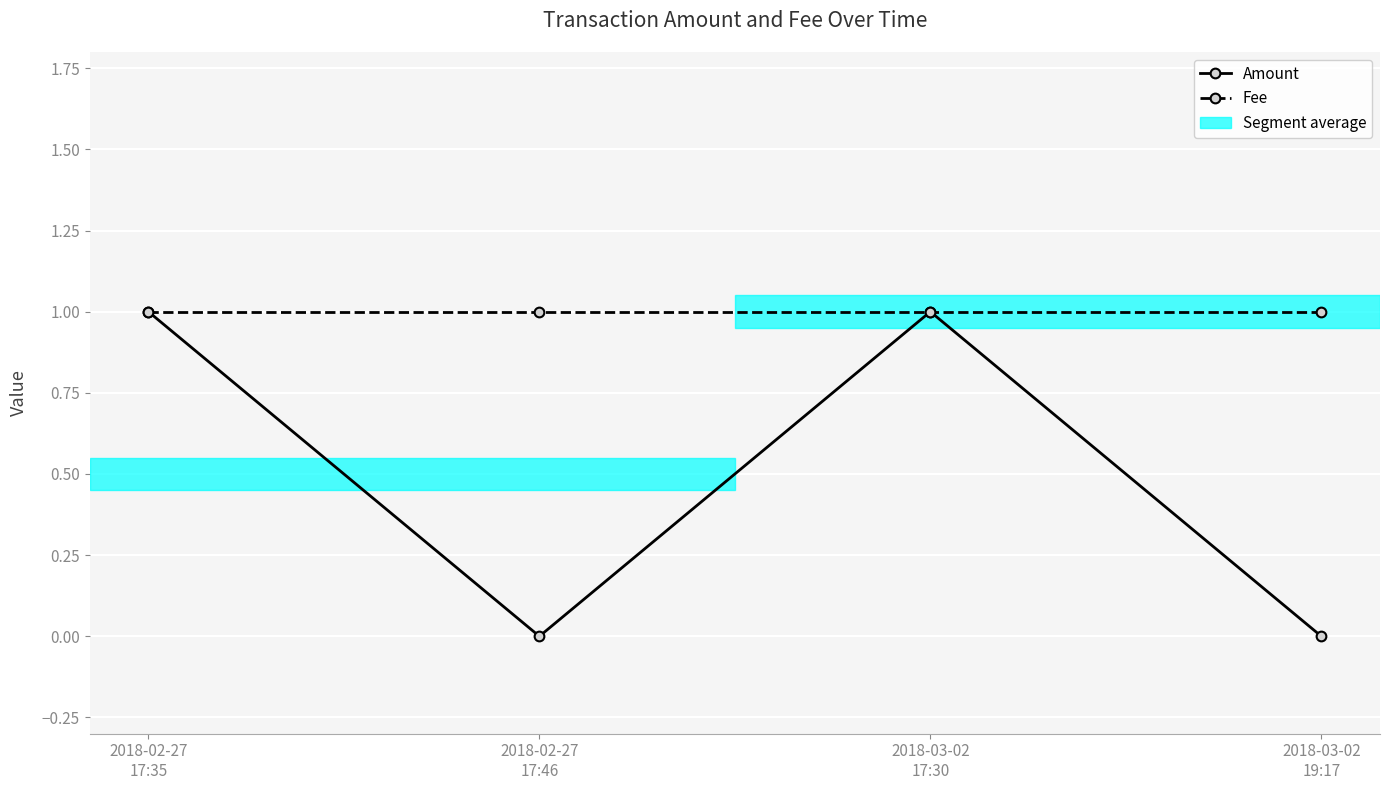

The value of Amount at 2018-03-02
19:17 is 0. True or false?

True